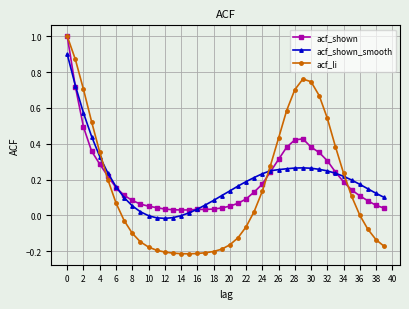

True or false: acf_shown has more than 0 points higher than both neighbors.

True